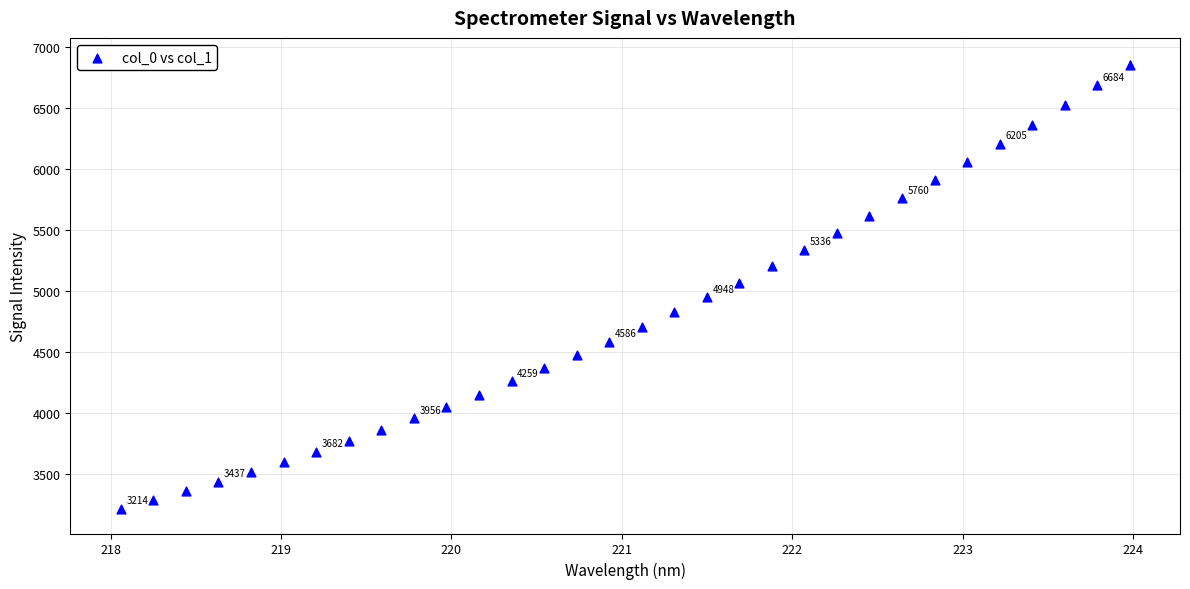

What is the range of Y values (max minus min)?

3640.9